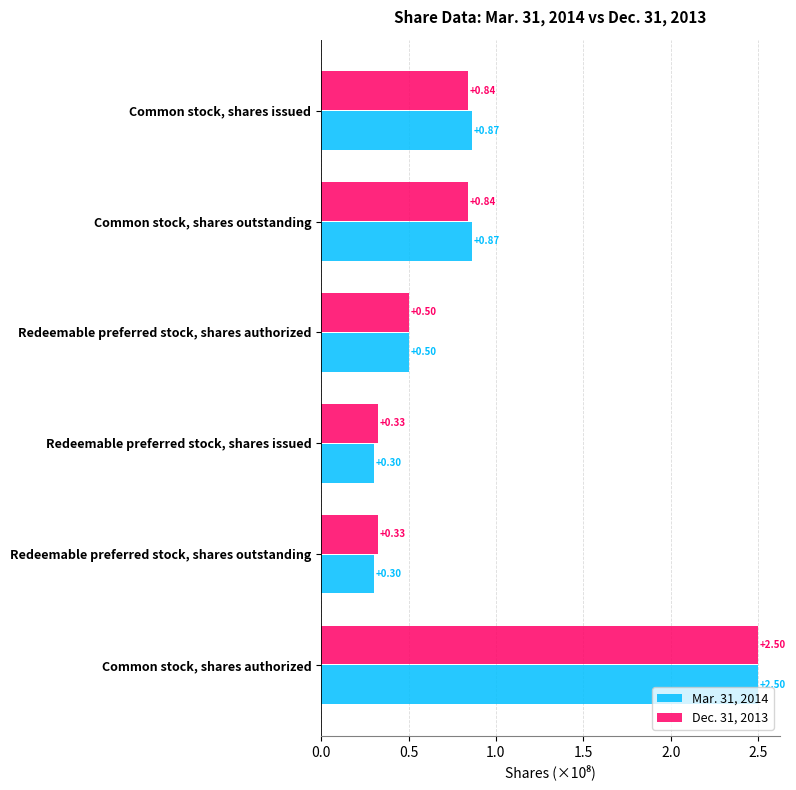

At which category is the sum across all series the highest?

Common stock, shares authorized